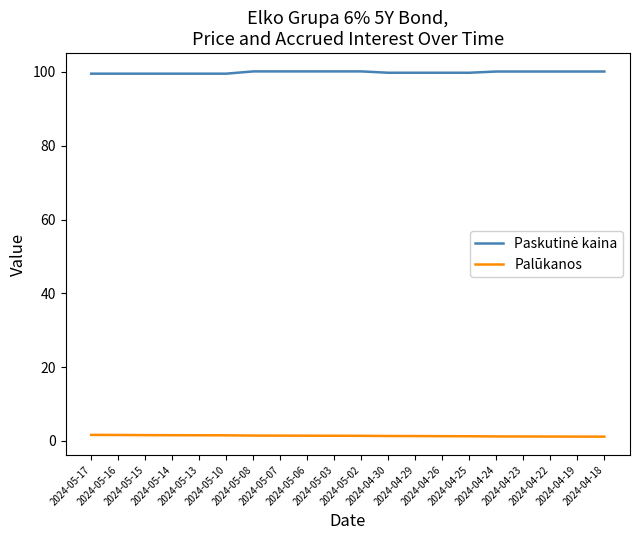

Rank the categories by Palūkanos value from highest to lowest.

2024-05-17, 2024-05-16, 2024-05-15, 2024-05-14, 2024-05-13, 2024-05-10, 2024-05-08, 2024-05-07, 2024-05-06, 2024-05-03, 2024-05-02, 2024-04-30, 2024-04-29, 2024-04-26, 2024-04-25, 2024-04-24, 2024-04-23, 2024-04-22, 2024-04-19, 2024-04-18